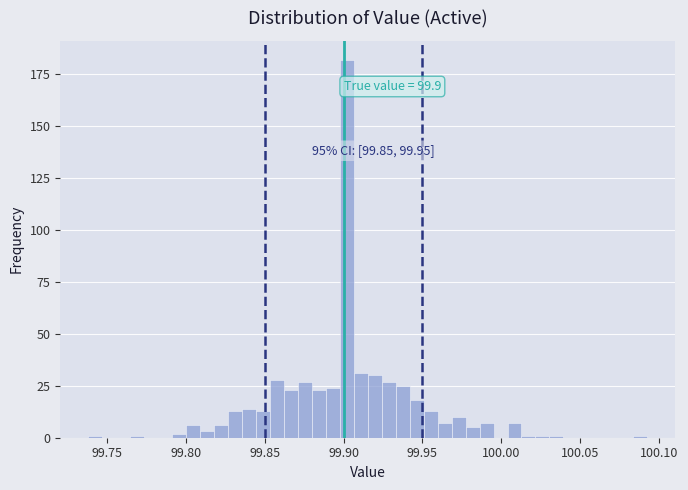

Around what value on the x-axis is the tallest bar? Give the approximate position of its centre, as read against the axis.

99.900